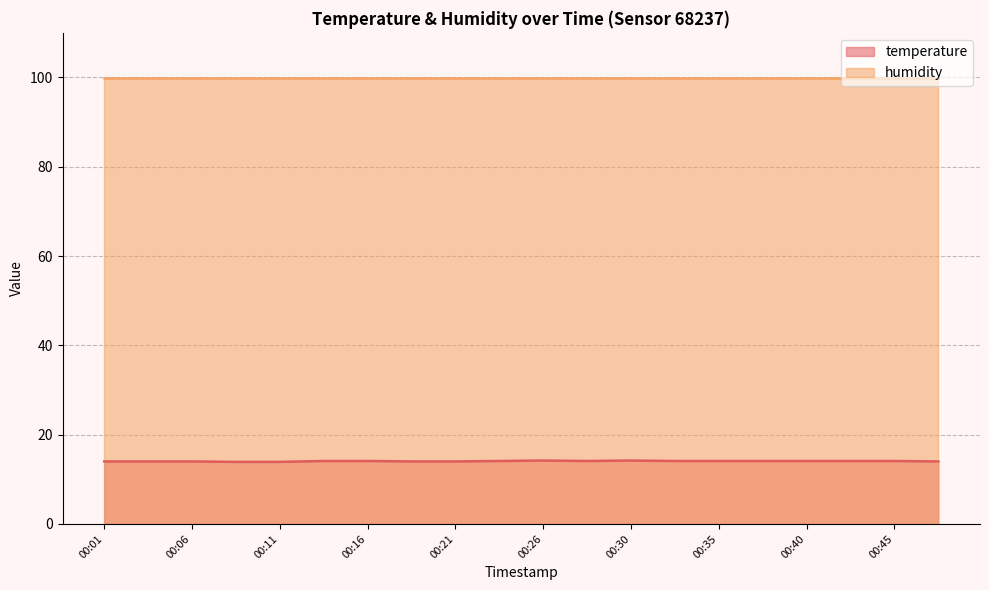

Which category has the highest value across all series?

00:26